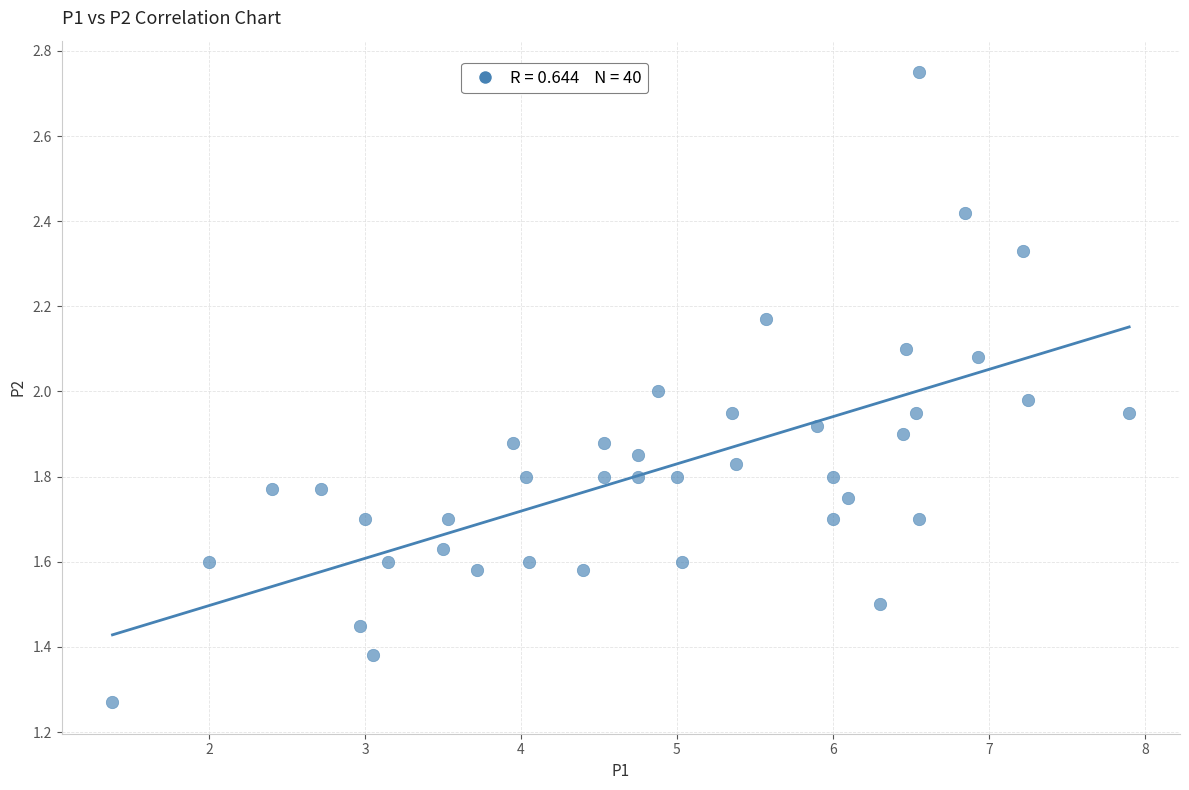

What is the range of X values (max minus min)?

6.5